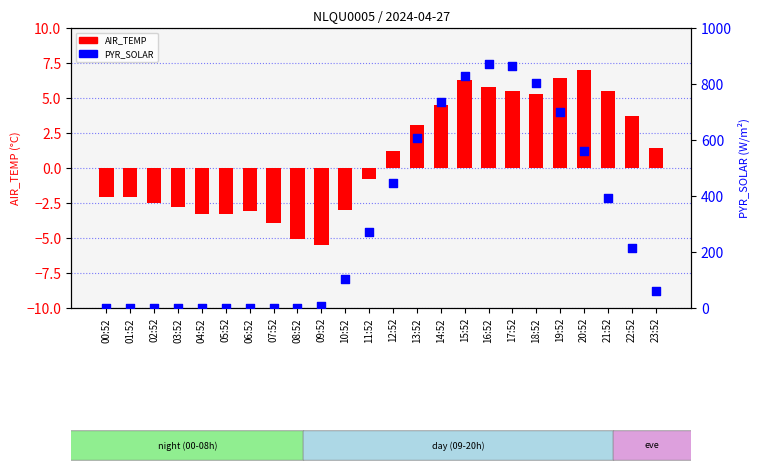

Which series has the widest spread of Y values?

PYR_SOLAR